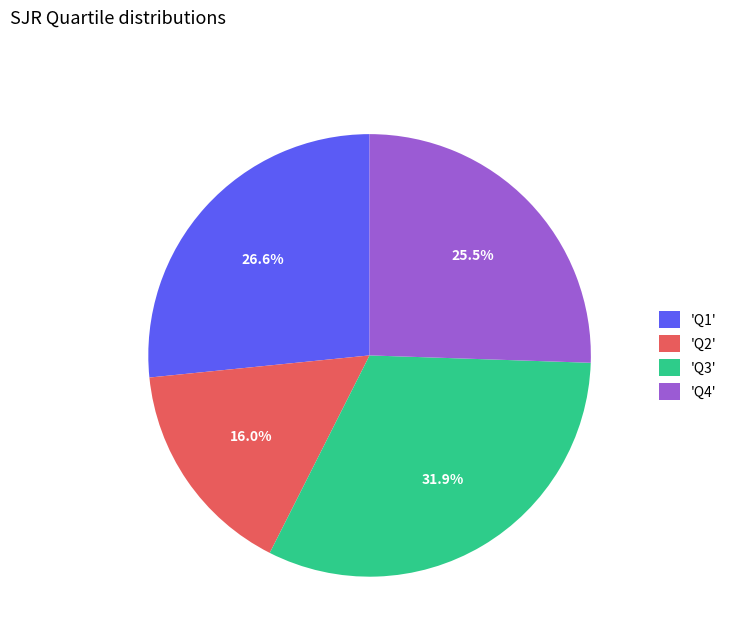

How much of the chart is everything except 'Q2'?

84.0%